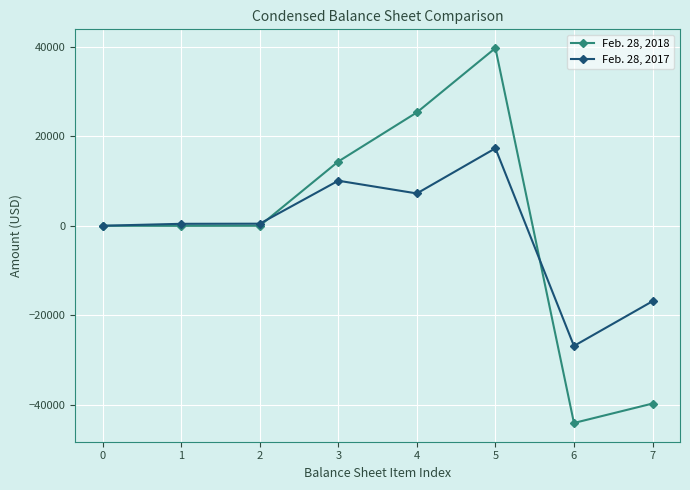

What are all the series names shown in the legend?

Feb. 28, 2018, Feb. 28, 2017